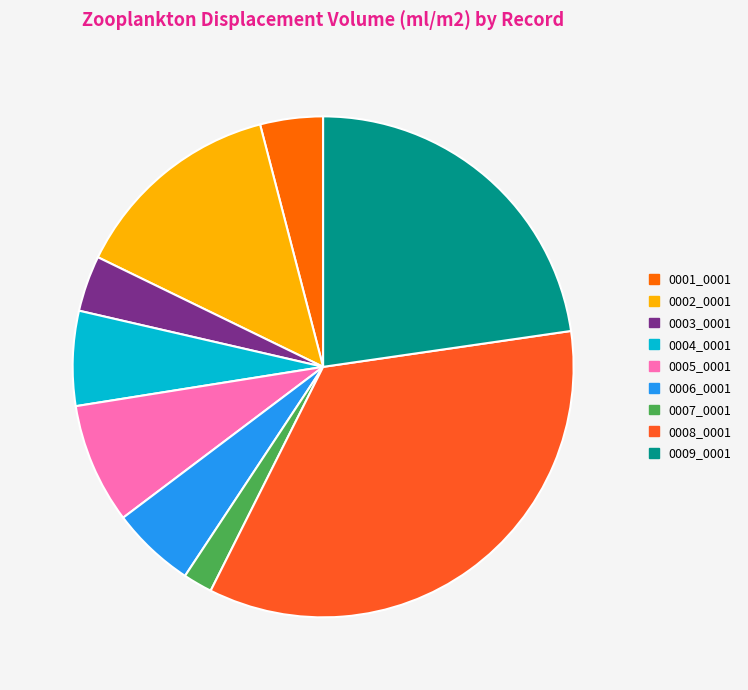

The 0003_0001 slice represents 12% of the pie. True or false?

False